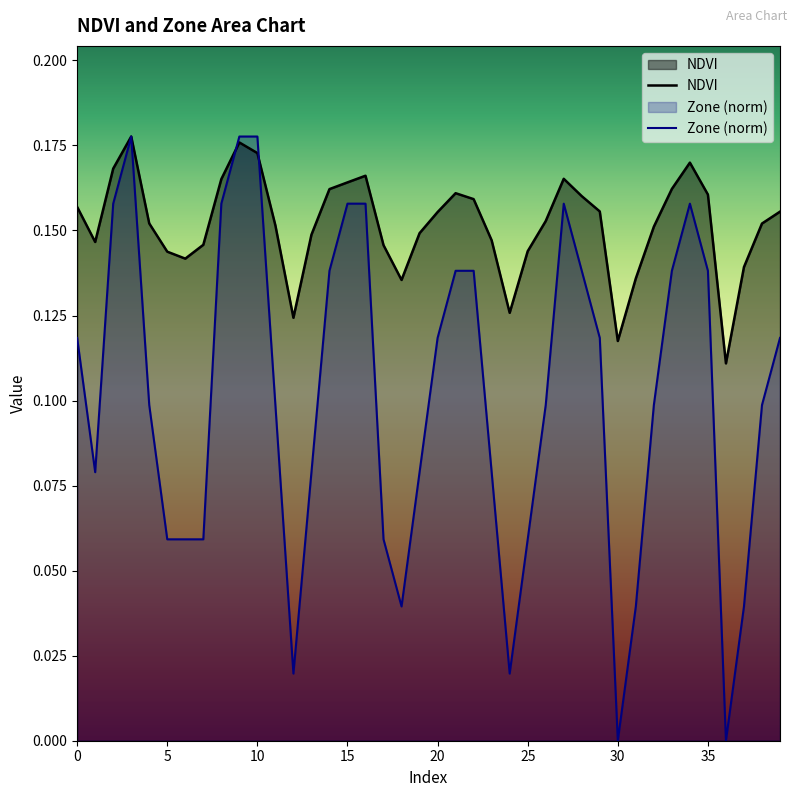

At how many categories does at least one series exceed 0?

40